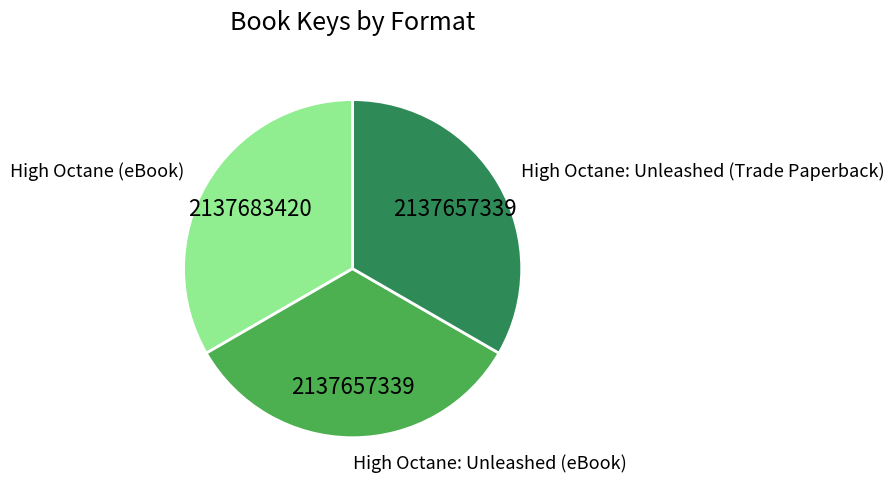

The High Octane (eBook) slice represents 33% of the pie. True or false?

True